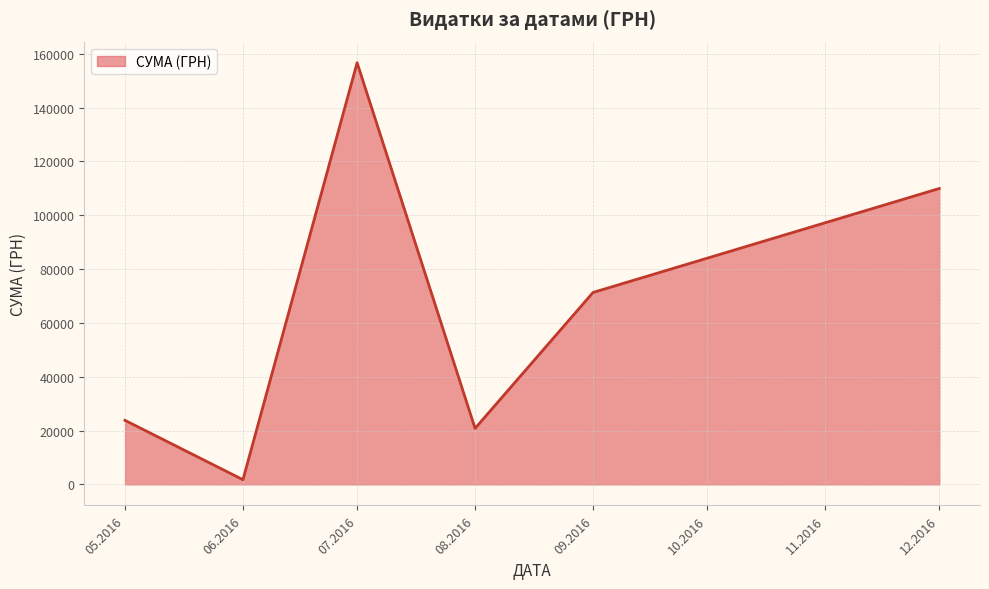

How many interior local valleys (lower than both neighbors) does the data have?

2